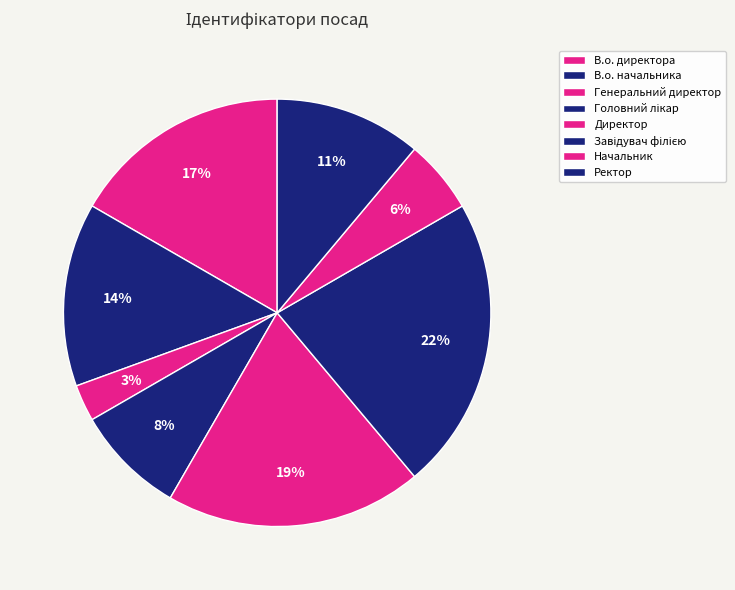

How many segments does this pie chart have?

8